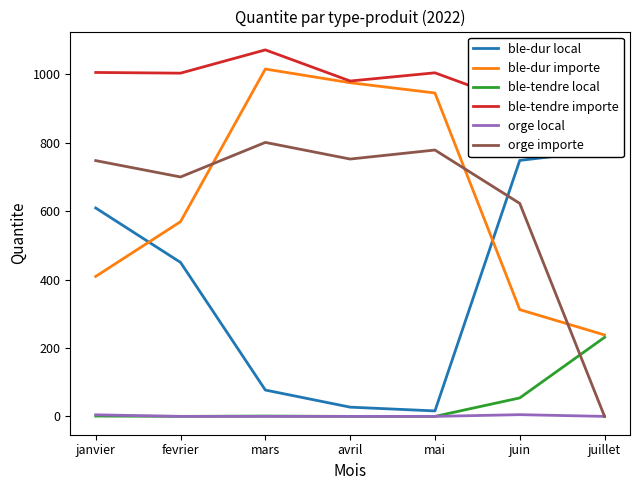

Is it true that orge local equals 2.4 at fevrier?

False